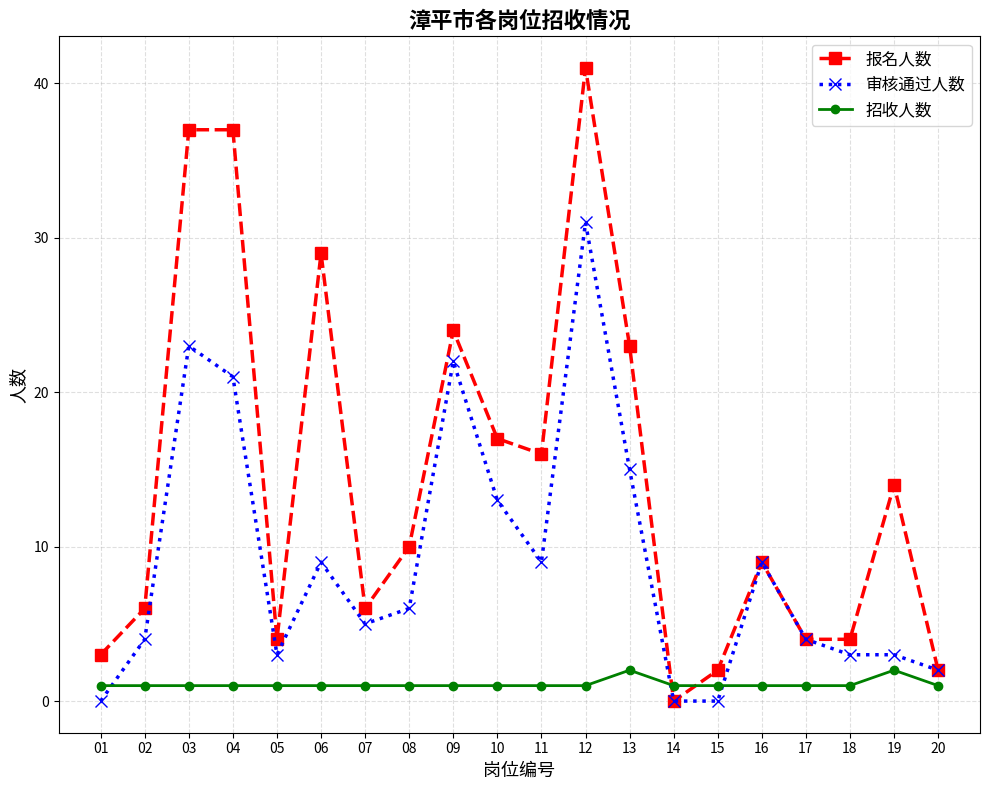

Where is the first local maximum for 审核通过人数?

03